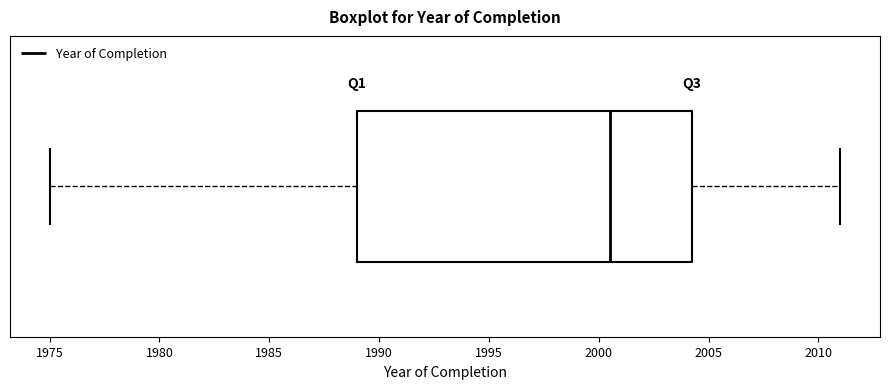

Where does the right whisker of the box end on the x-axis? The values are not printed on the chart, so give them approximately, as read against the axis.

2011.0